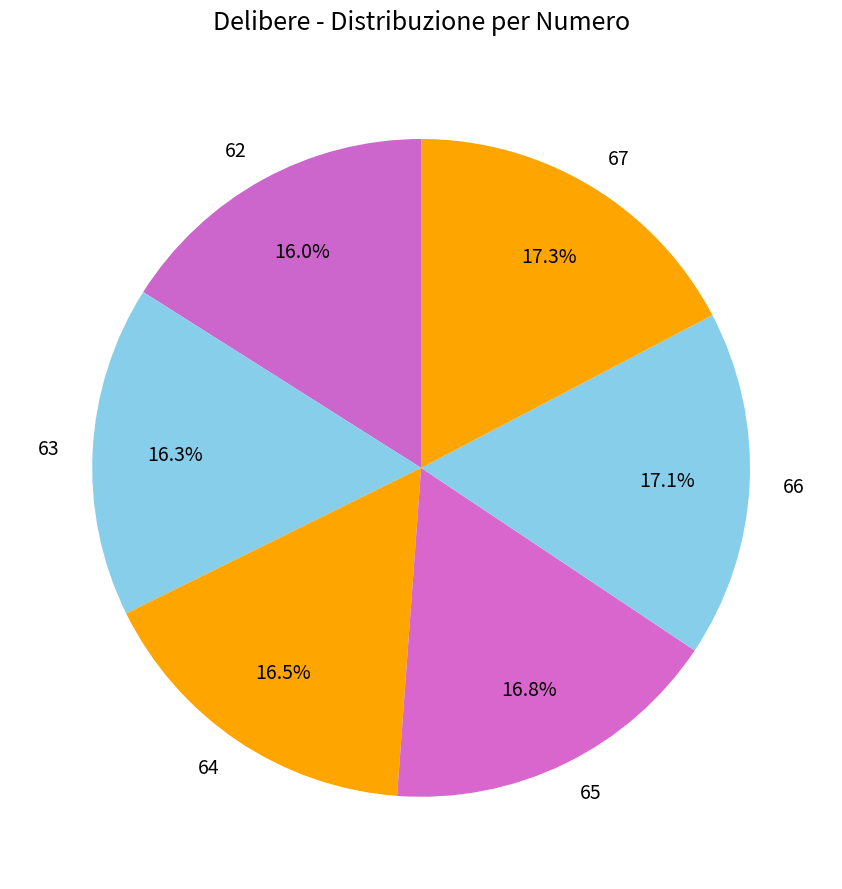

How many slices are in this pie chart?

6